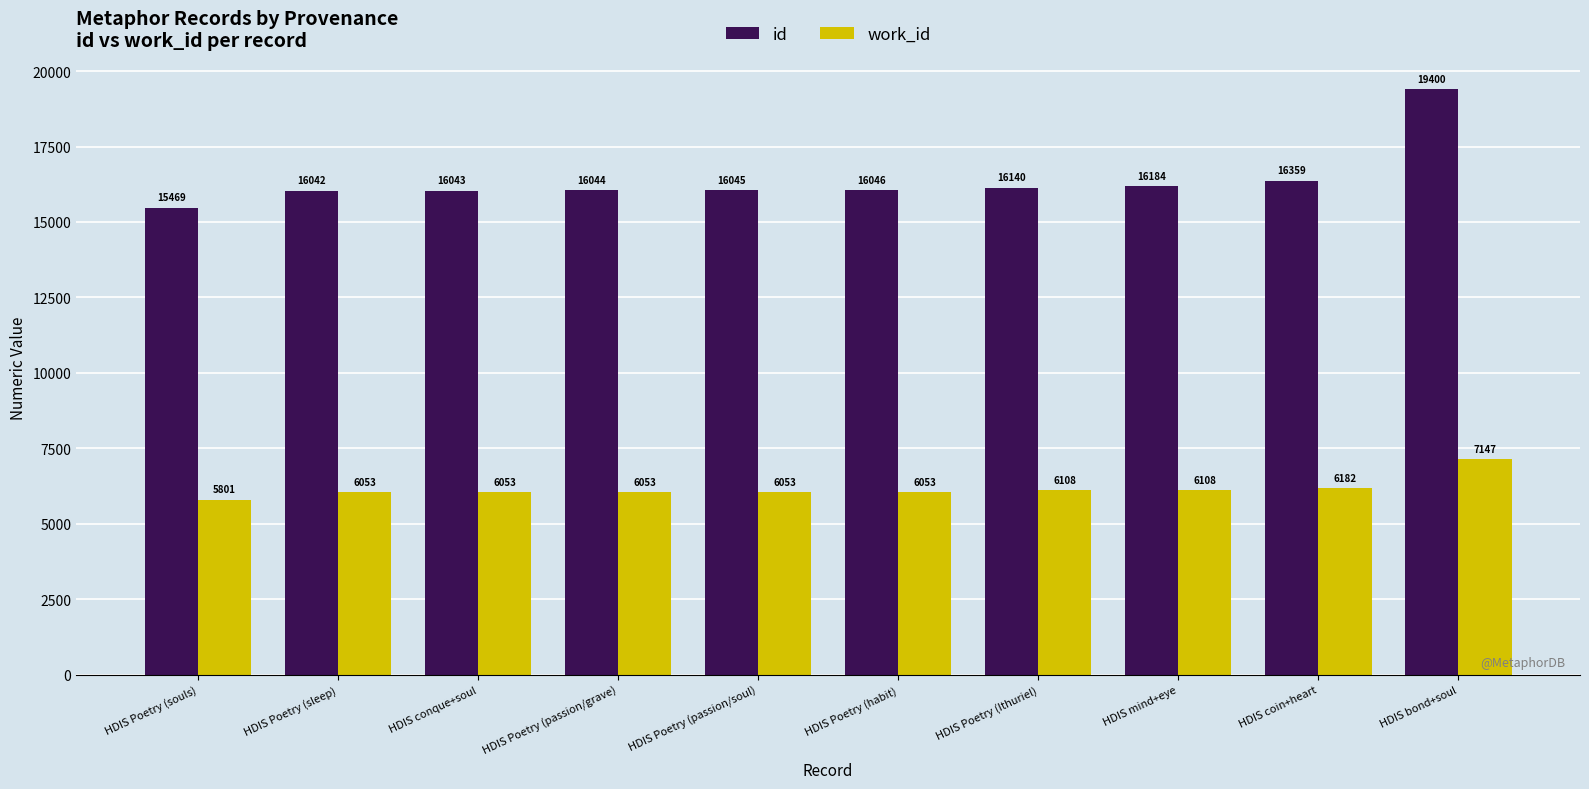

Are the bars horizontal?

No